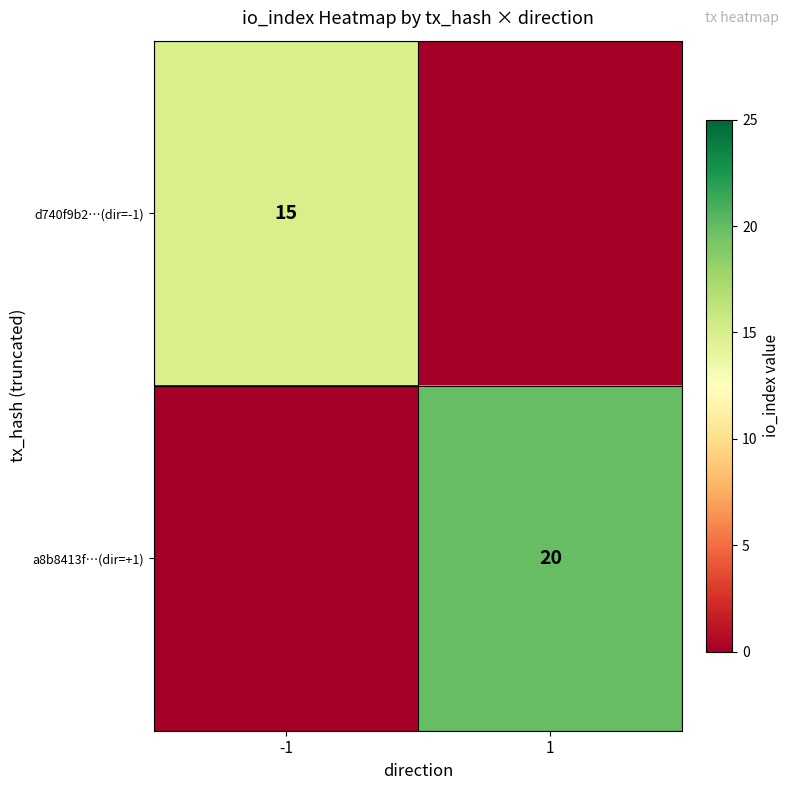

The value of a8b8413f…(dir=+1) at 1 is 20. True or false?

True